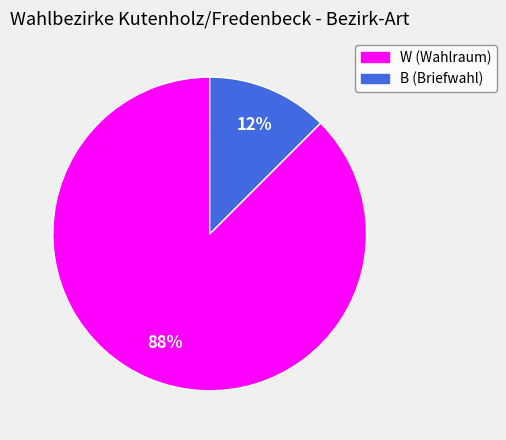

To the nearest percent, what is the combined percentage of W and B?

100%